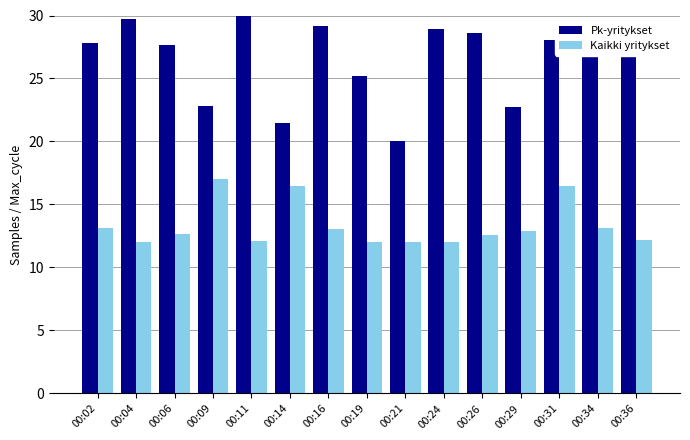

How many groups of bars are there?

15